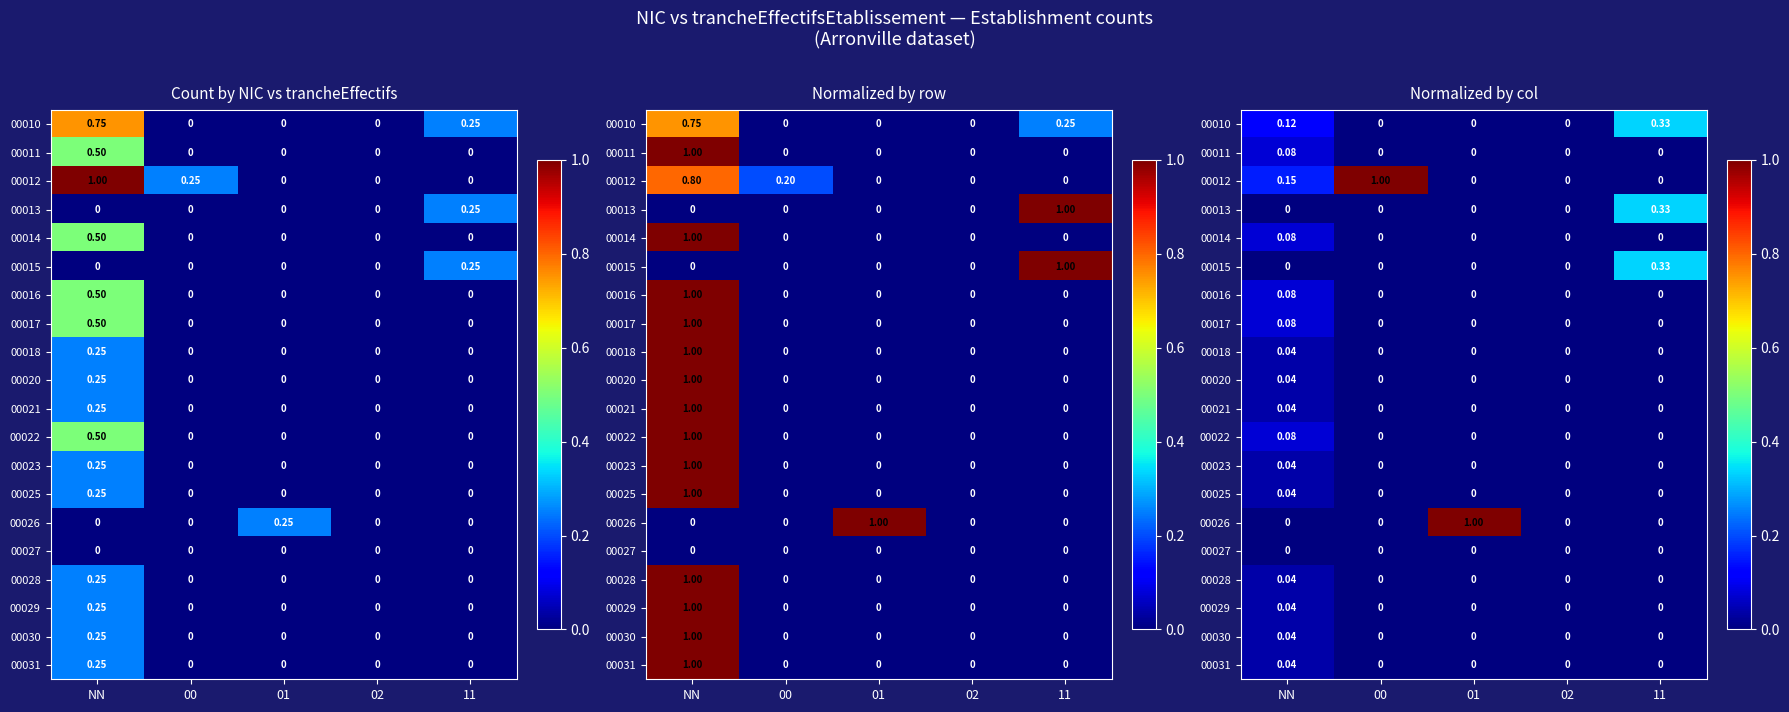

What is the greatest value displayed?

1.0